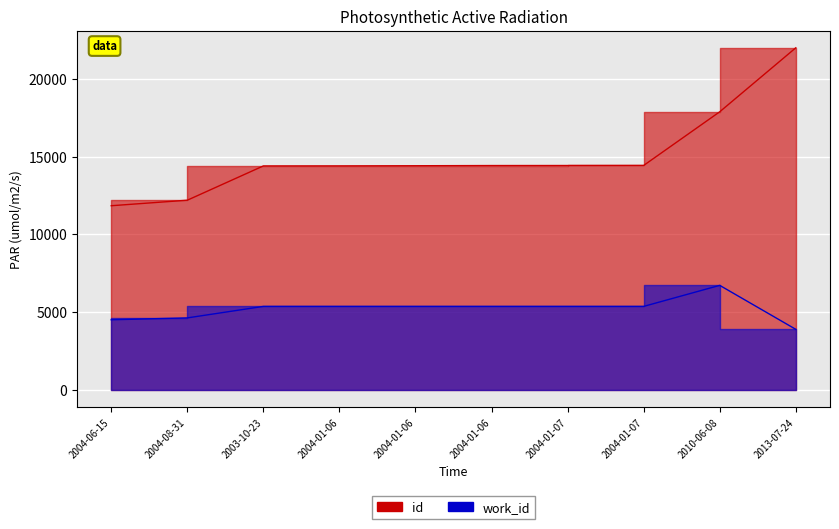

Where is work_id nearest to the value 5305?

2003-10-23